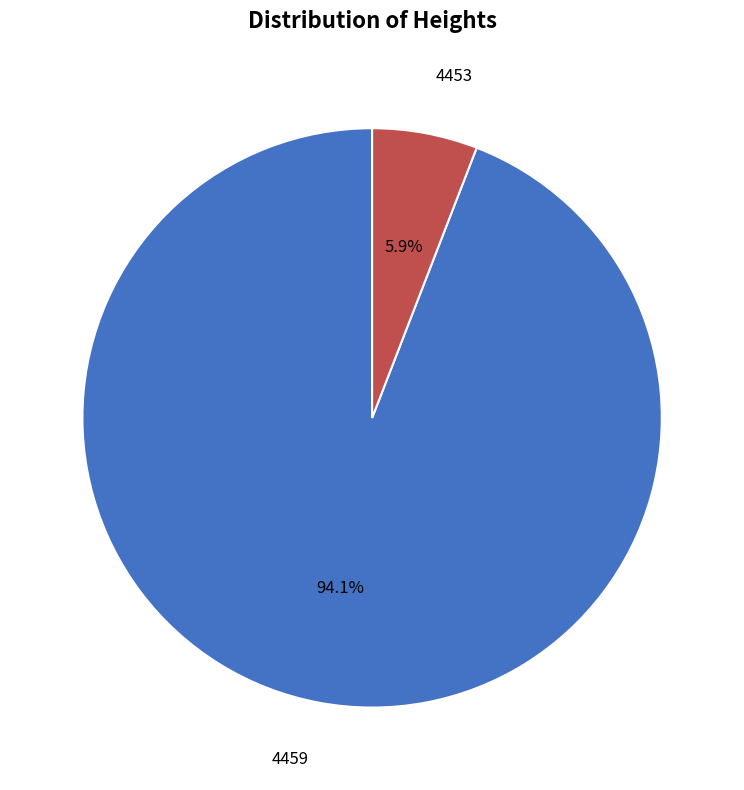

Is there a majority slice in this chart?

Yes